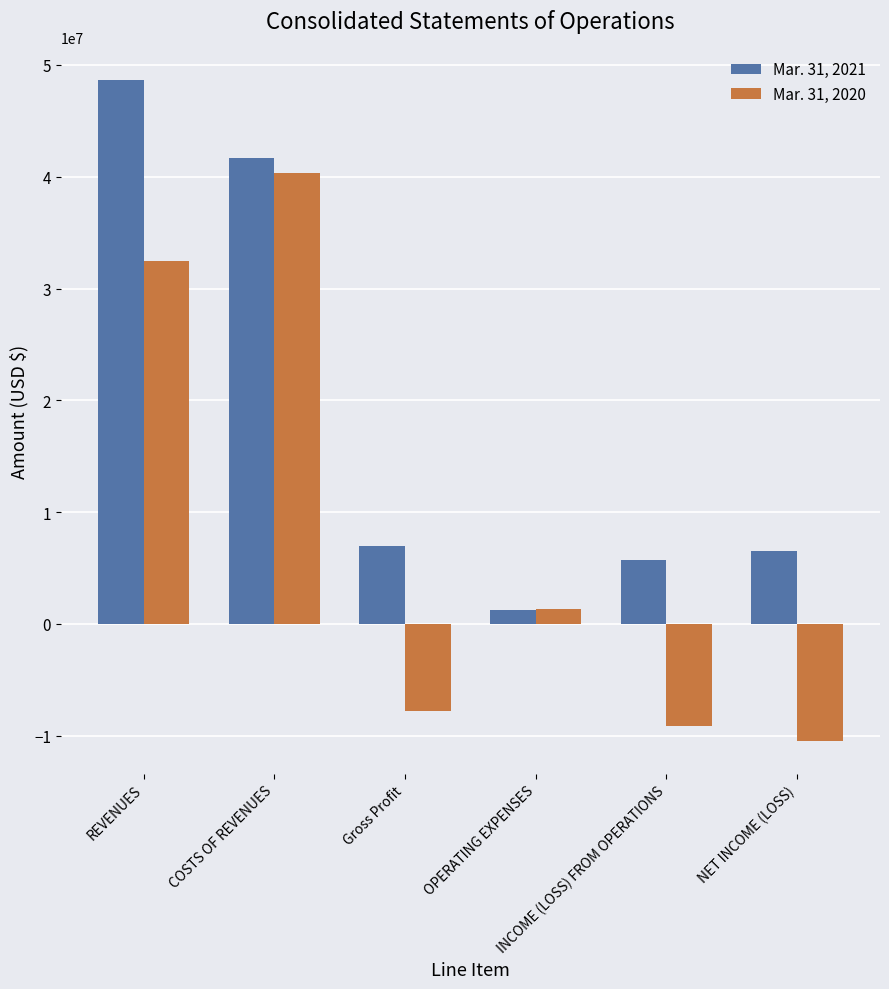

Which category has the highest value in the Mar. 31, 2020 series?

COSTS OF REVENUES